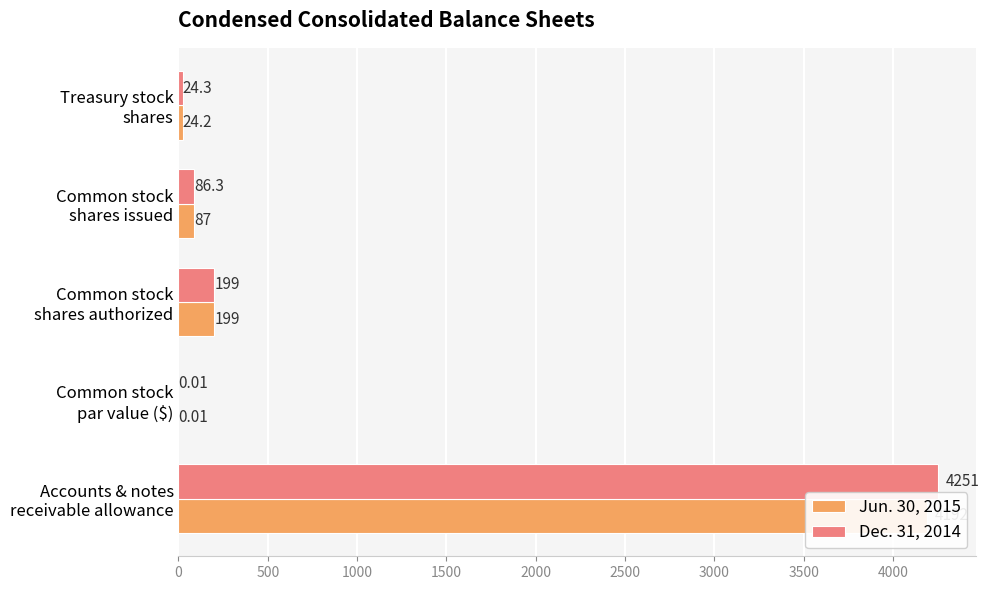

Between Accounts & notes receivable allowance and Common stock par value ($), which series saw the biggest shift?

Dec. 31, 2014